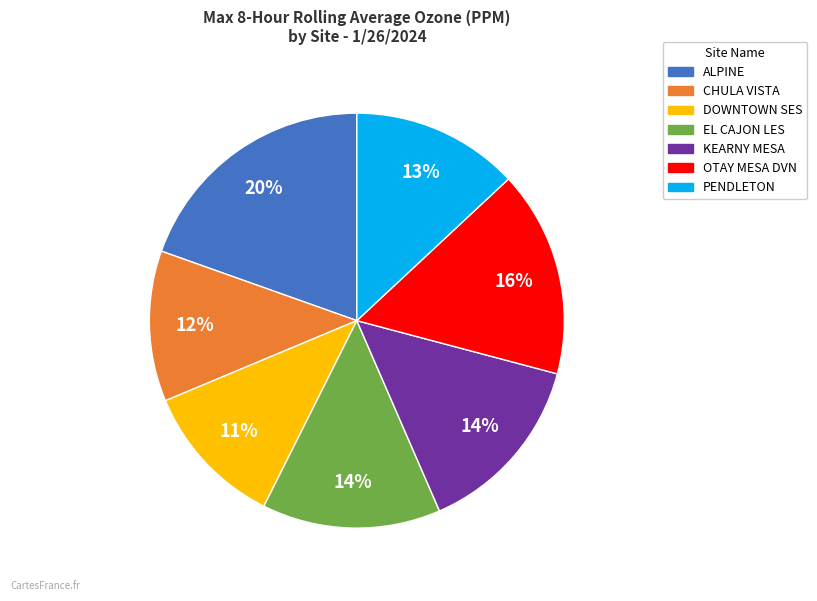

To the nearest percent, what is the difference between the ALPINE and PENDLETON slice percentages?

7%